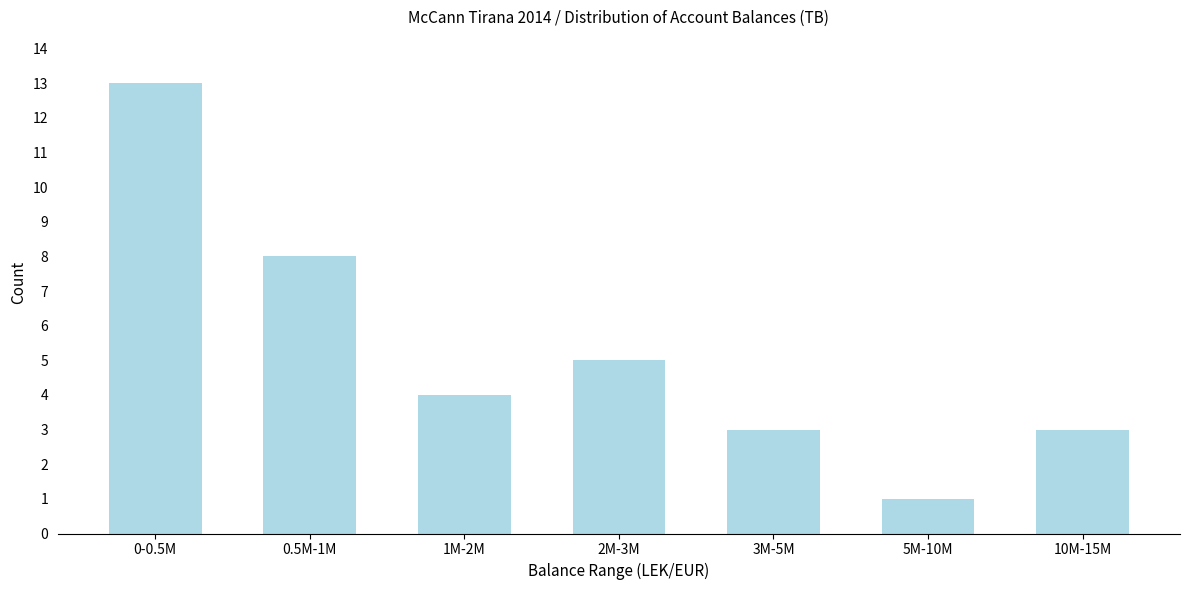

Reading right to left, list all the values displayed in this chart.

10M-15M=3	5M-10M=1	3M-5M=3	2M-3M=5	1M-2M=4	0.5M-1M=8	0-0.5M=13